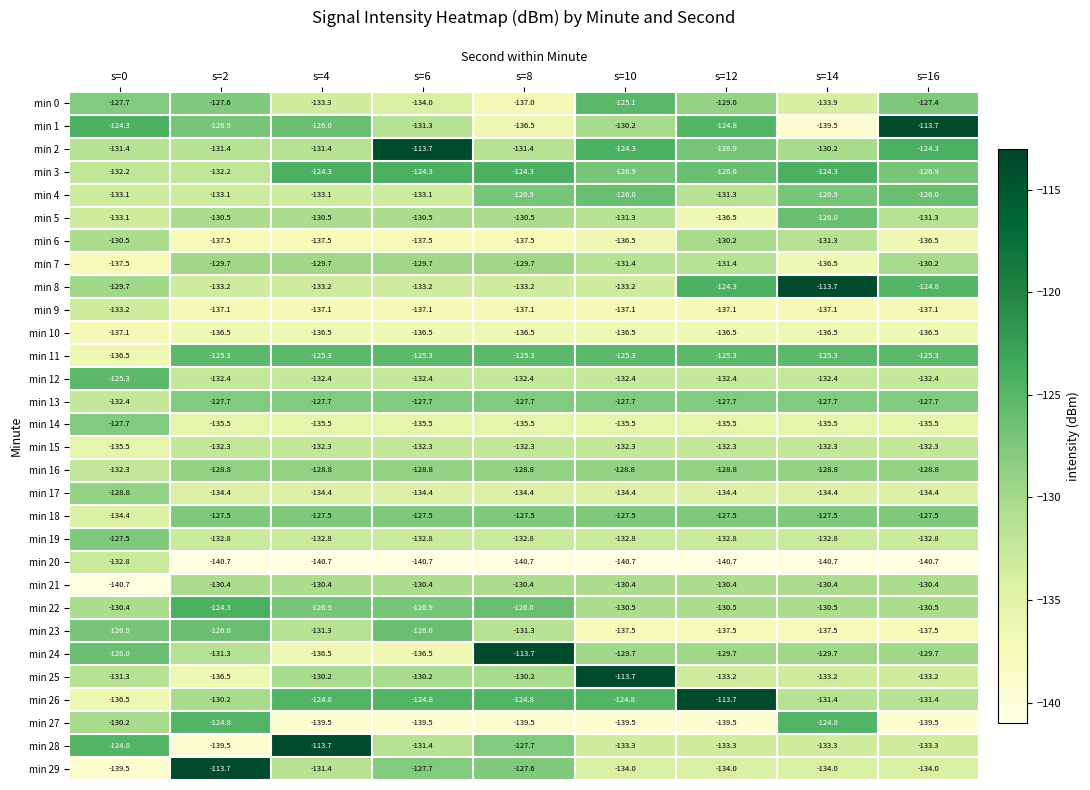

Is the value of min 28 at s=2 greater than the value of min 25 at s=14?

No